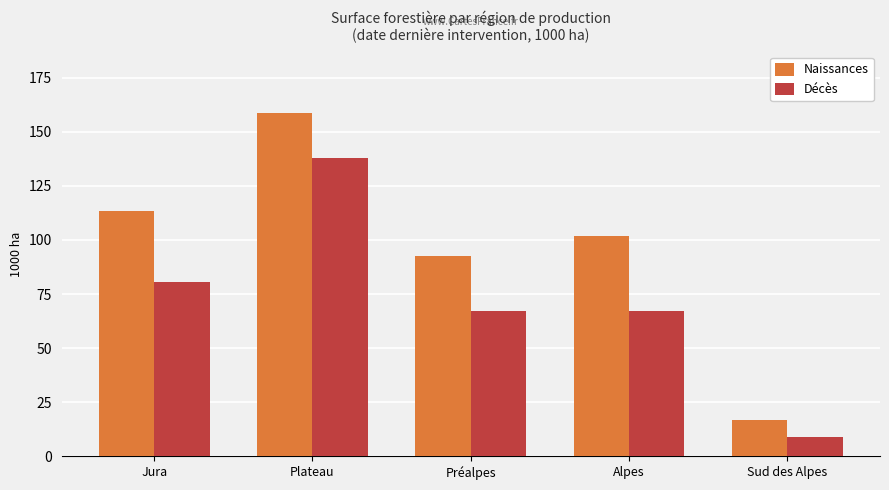

Which series has the largest total across all categories?

Naissances